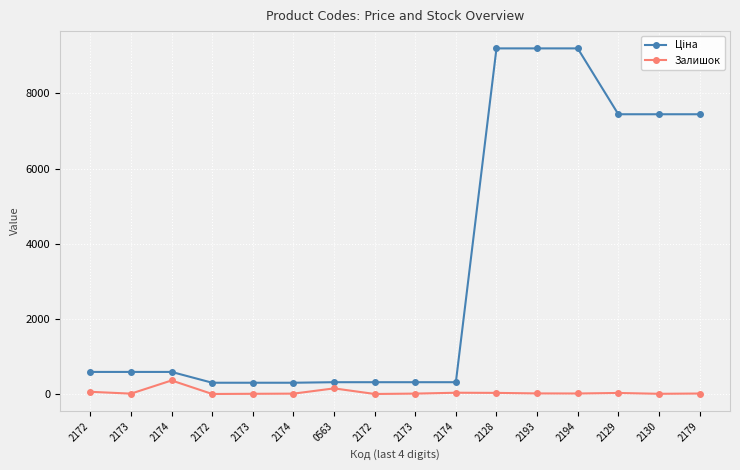

How many data points does each series have?

16